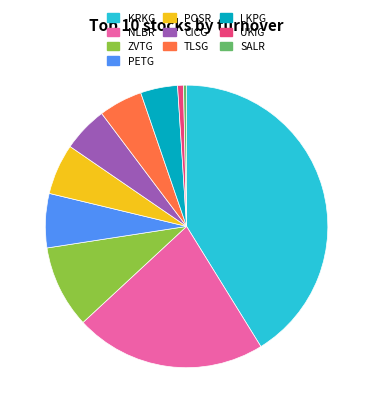

Is it true that POSR is 6% of the pie?

True